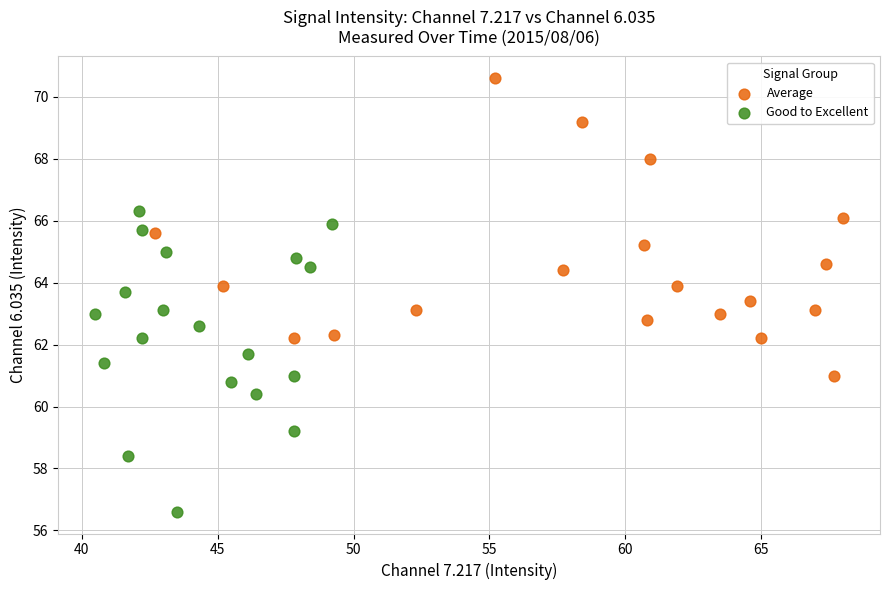

What are all the series names shown in the legend?

Average, Good to Excellent